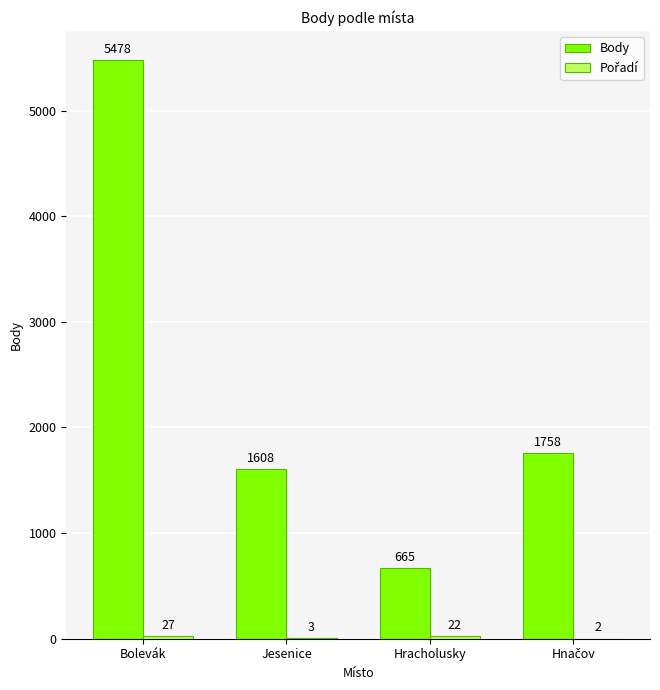

The Body series shows 262 at Hracholusky. True or false?

False